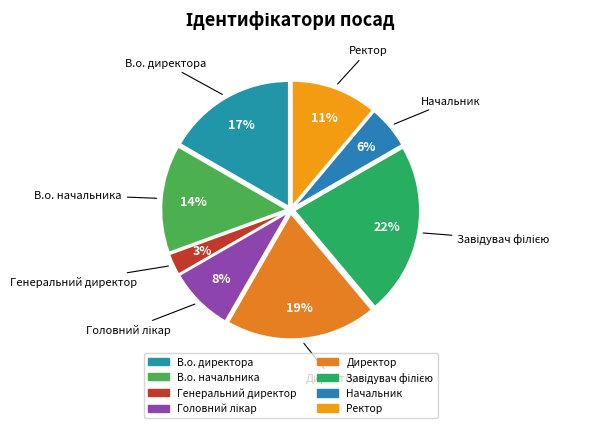

Between Начальник and В.о. директора, which is larger?

В.о. директора